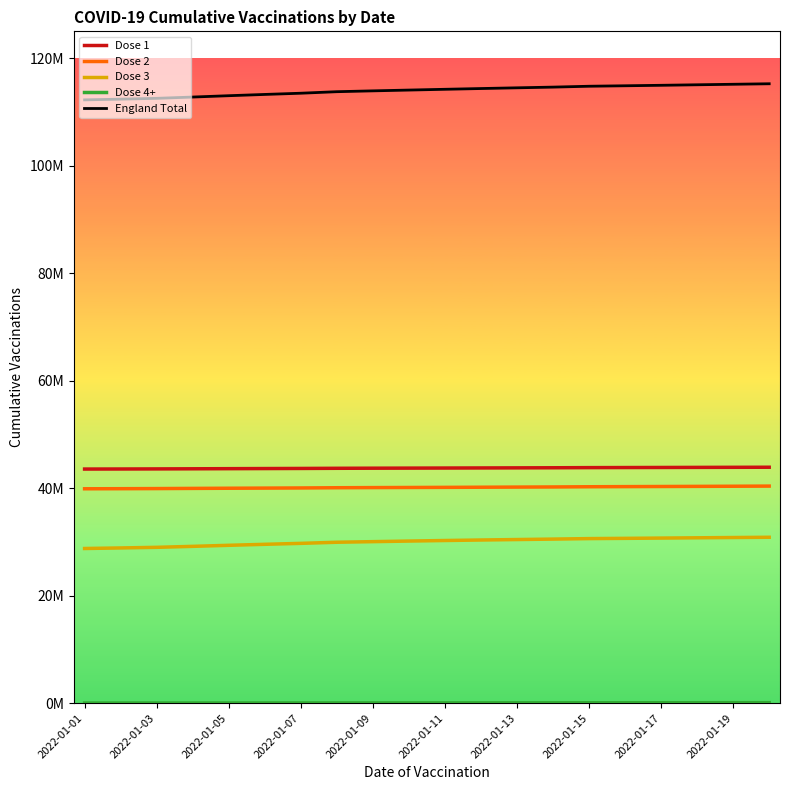

True or false: Dose 1 and Dose 4+ intersect in this chart.

False